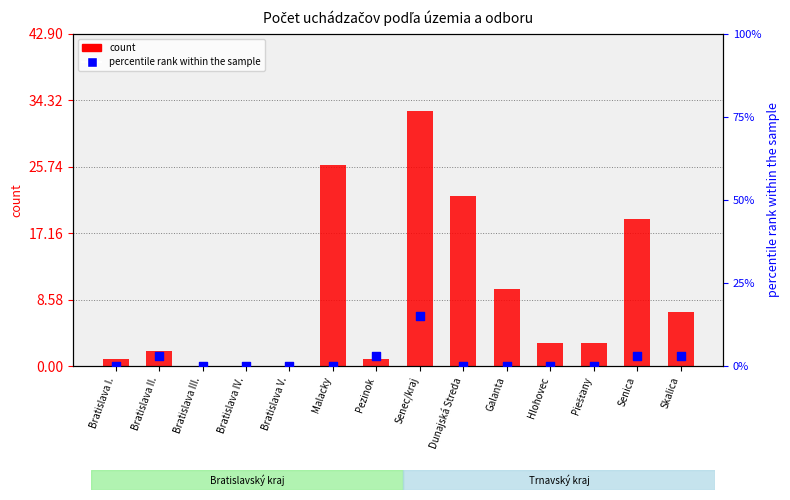

Is the value of count at Bratislava II. greater than the value of percentile rank within the sample at Hlohovec?

Yes